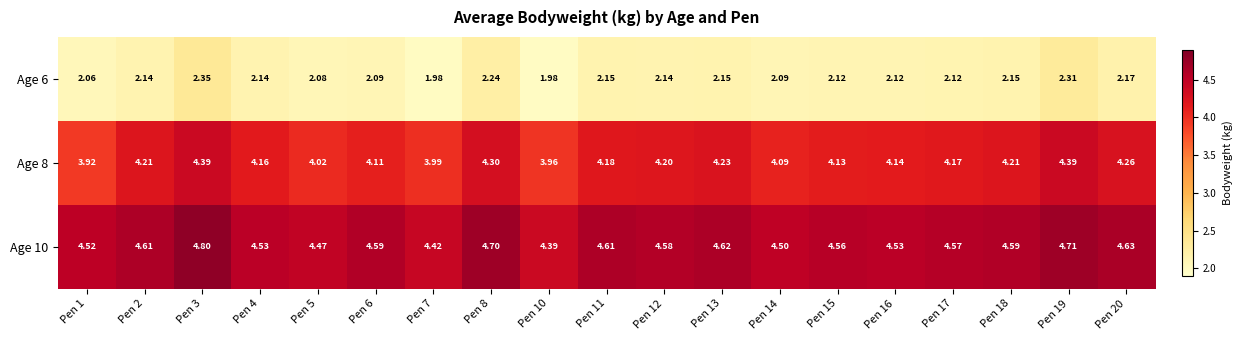

How many values in the Age 6 series are below 2?

2